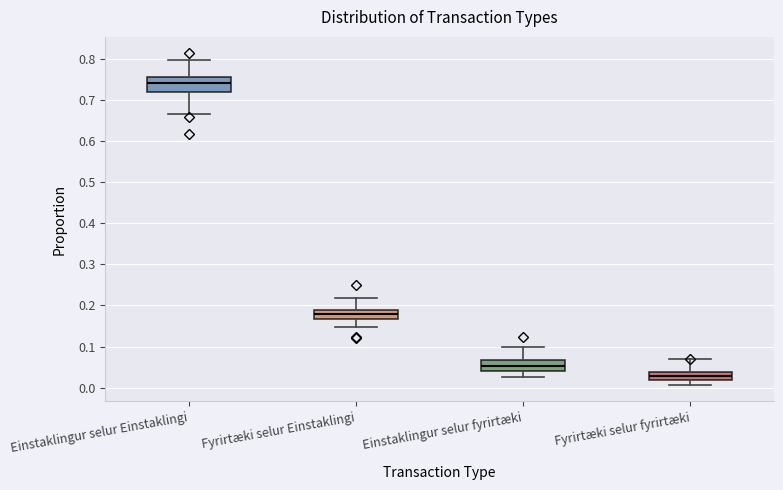

Where does the upper whisker of the box for Einstaklingur selur fyrirtæki end on the y-axis? The values are not printed on the chart, so give them approximately, as read against the axis.

0.10